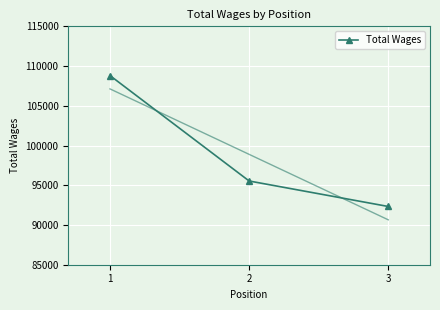

At which label is the value closest to 100565?

2